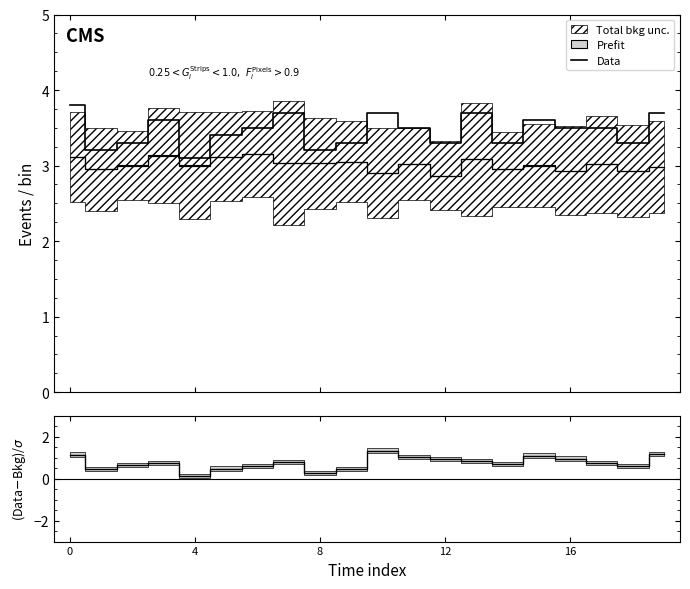

Which has a higher value, 18 or 8?

18